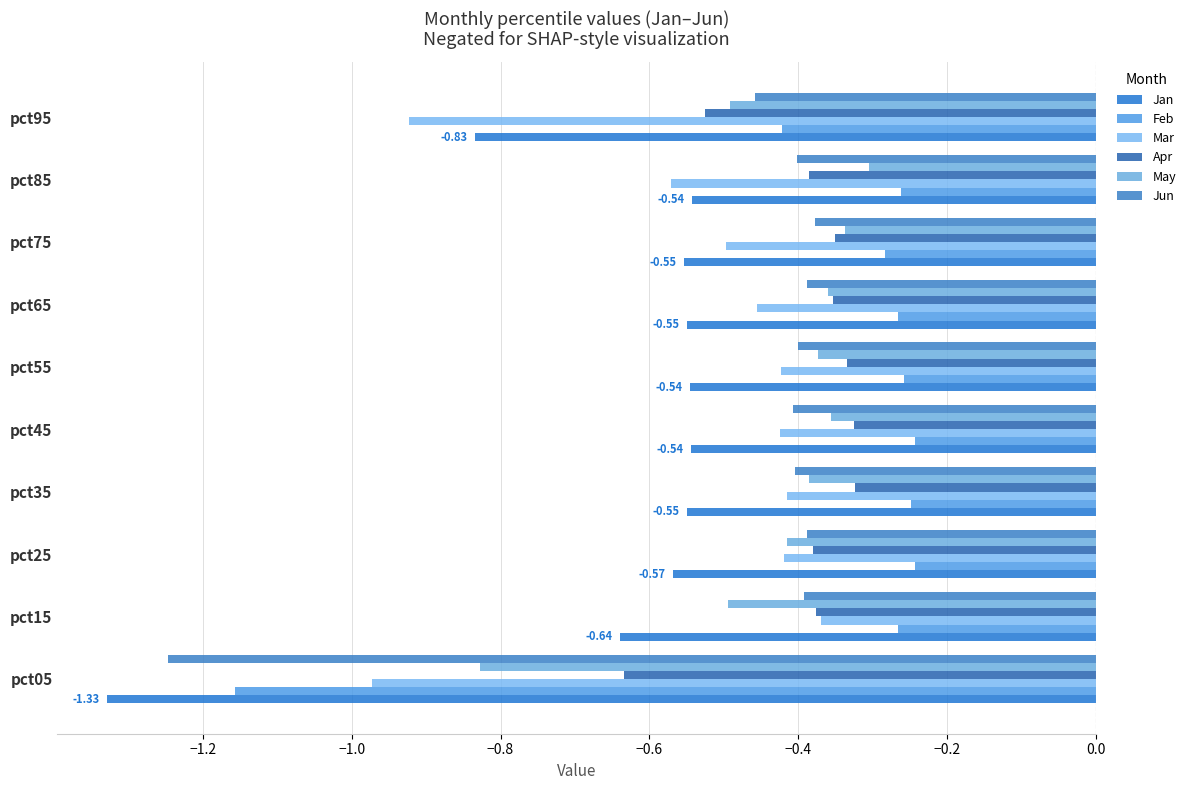

What is the lowest value of the Apr series?

-0.6